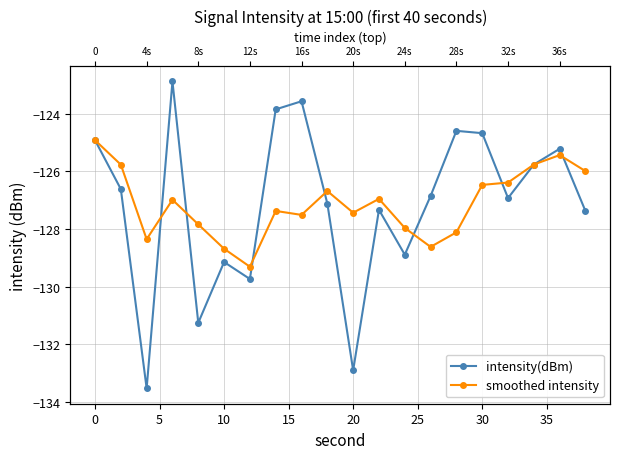

How many values in the intensity(dBm) series are below -126?

12